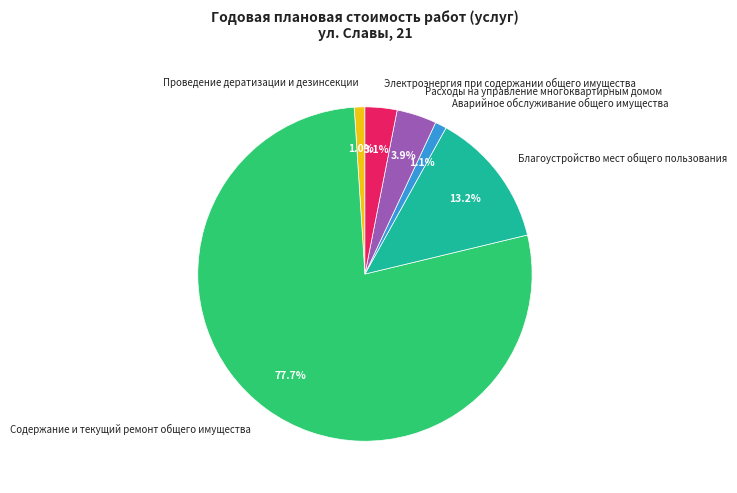

Which has a higher value, Расходы на управление многоквартирным домом or Электроэнергия при содержании общего имущества?

Расходы на управление многоквартирным домом